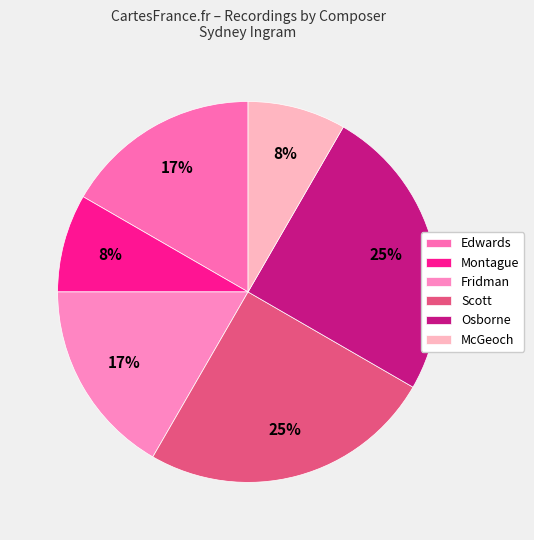

Which category has the smallest portion of the pie?

Montague